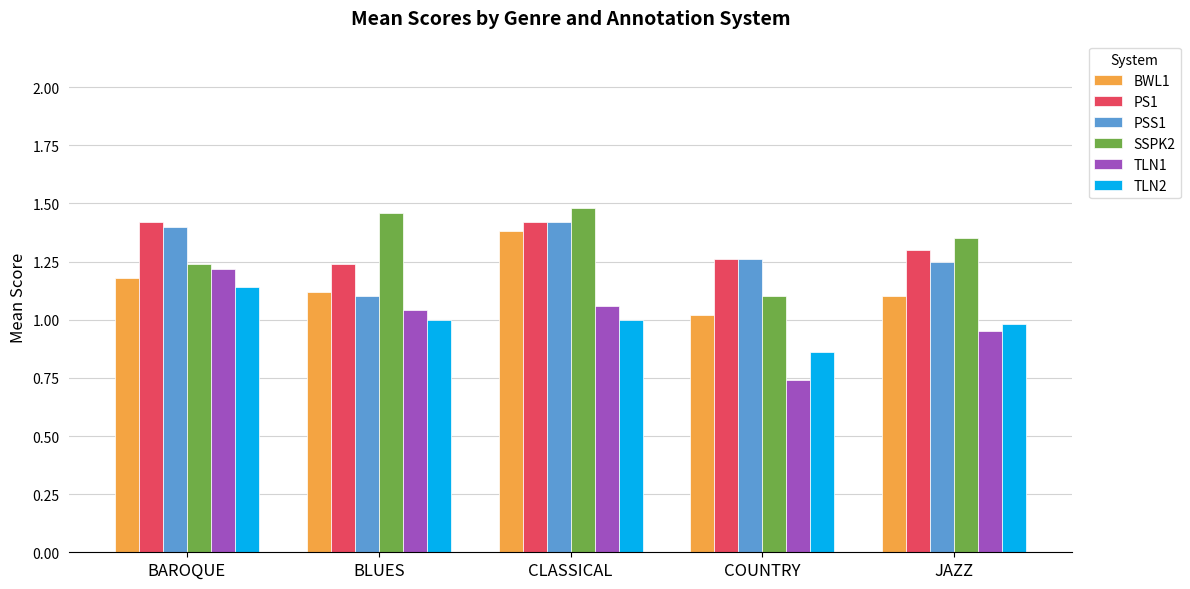

At which label is PS1 closest to 1?

BLUES